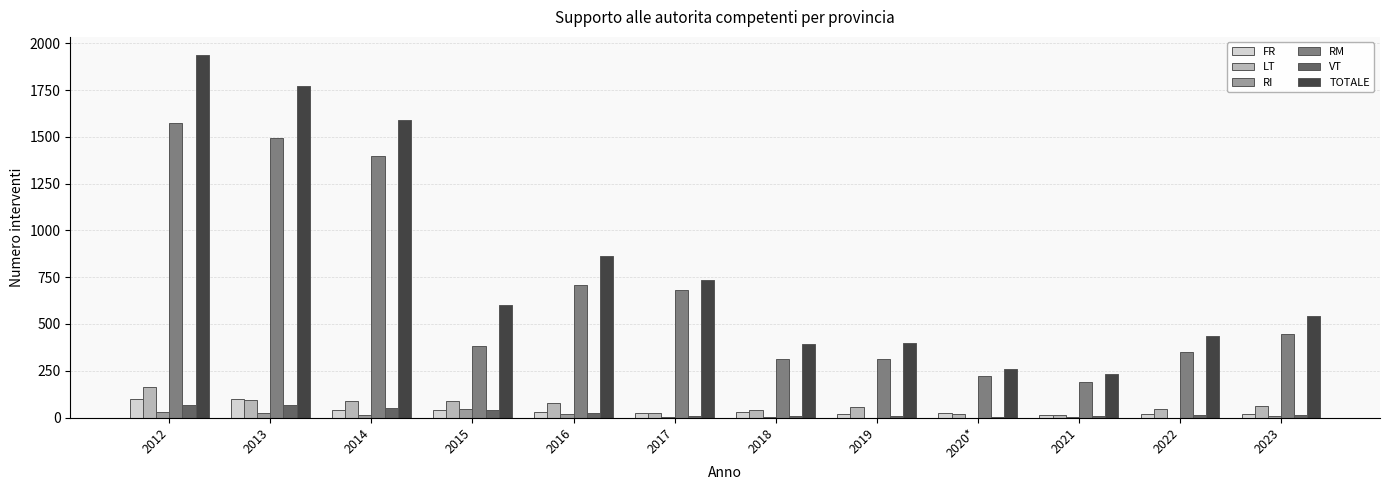

True or false: RM has a value of 132 at 2018.

False